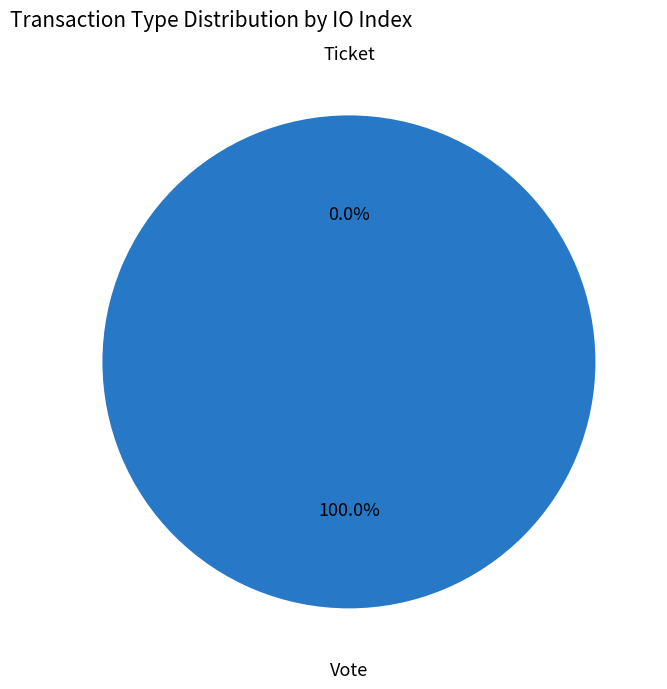

Combined, what portion of the pie is Vote and Ticket?

100.0%